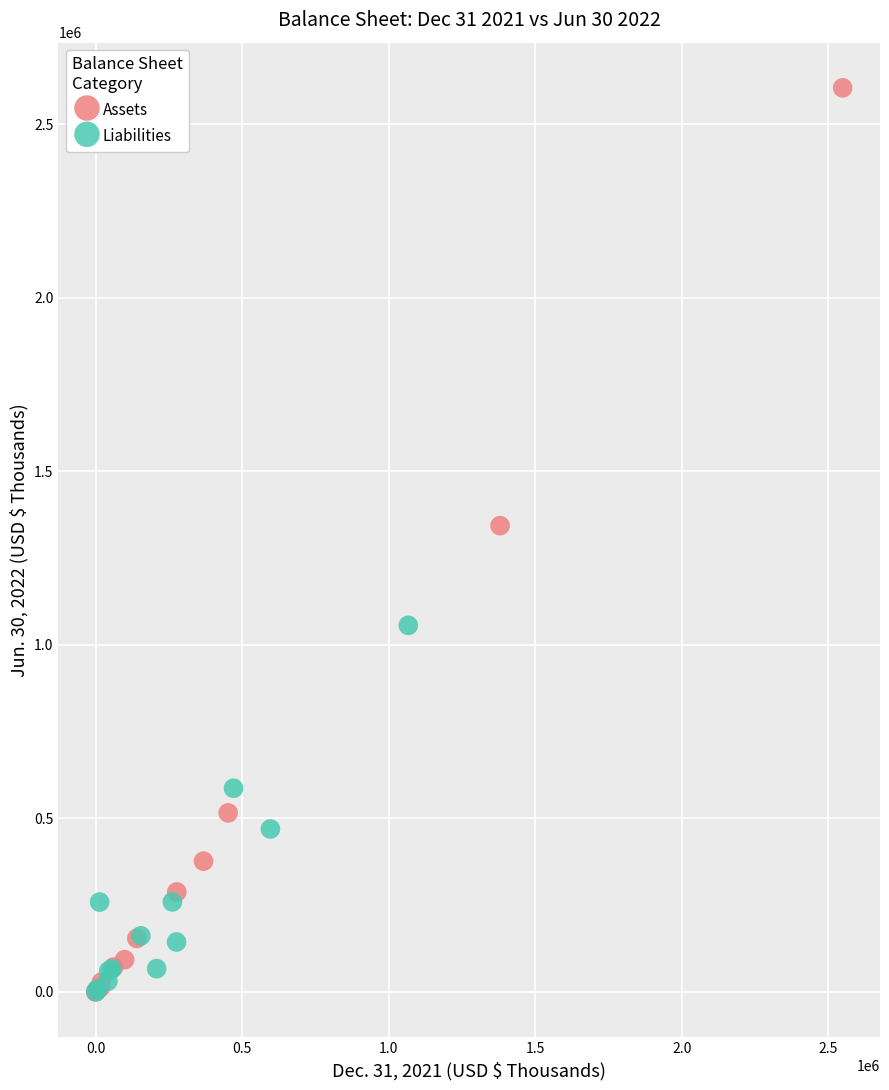

Which series reaches the maximum Y coordinate?

Assets